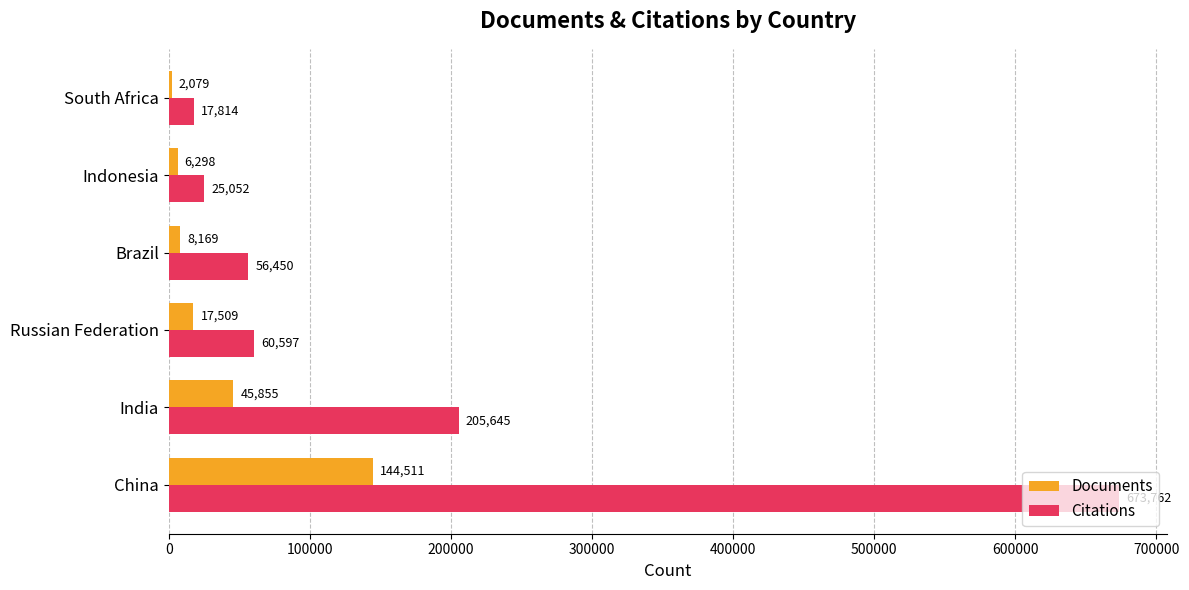

What is the sum of all Documents values?

224421